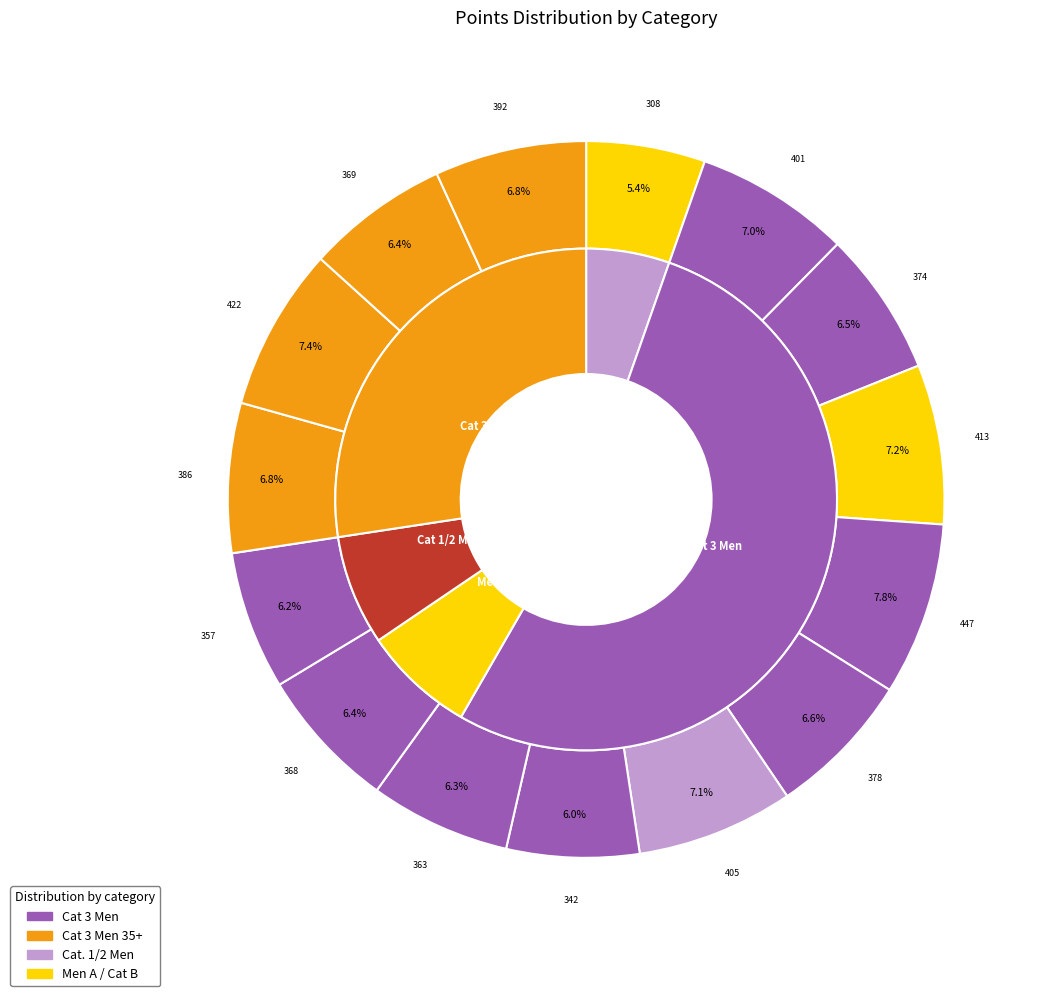

Which category has the smallest portion of the pie?

Cat B